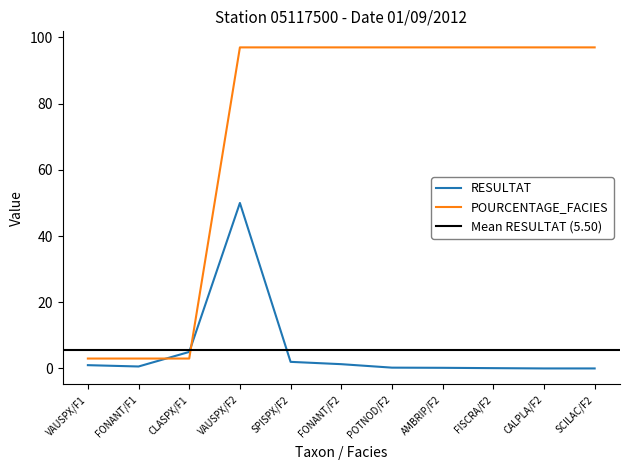

At how many categories does at least one series exceed 32?

8